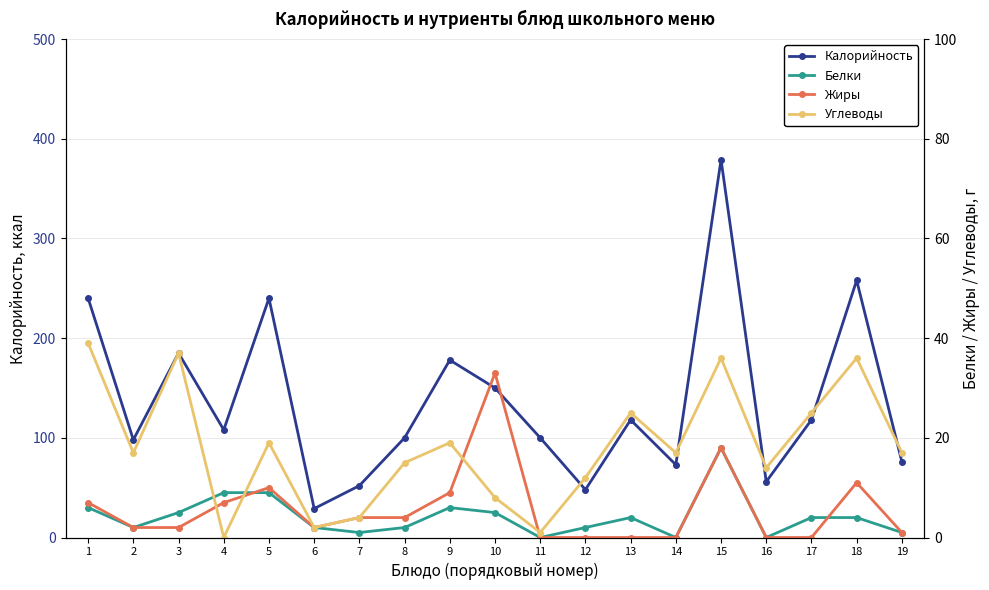

True or false: Жиры has more than 2 points higher than both neighbors.

True